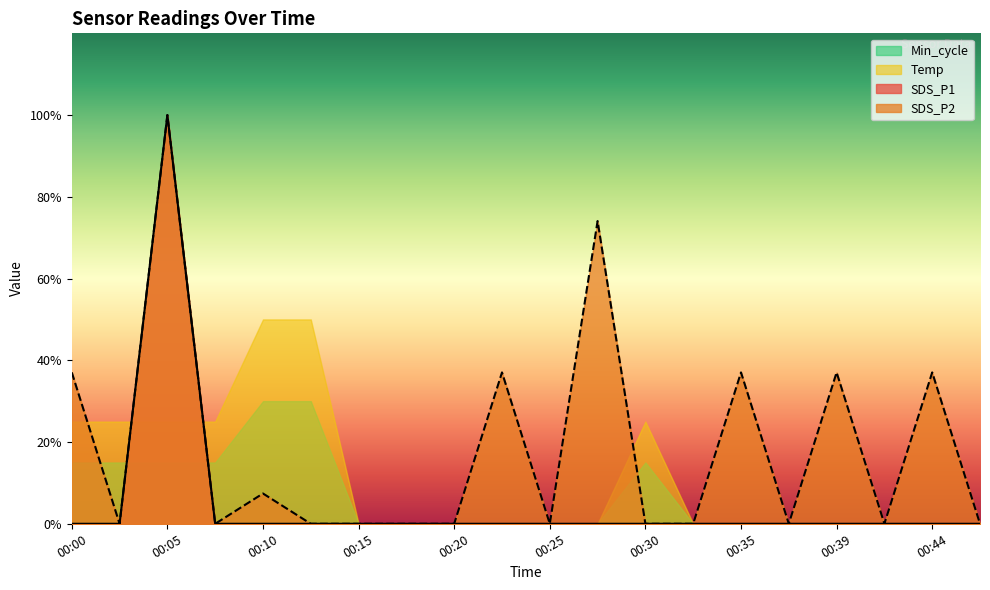

Which label corresponds to the largest value in the chart?

00:05